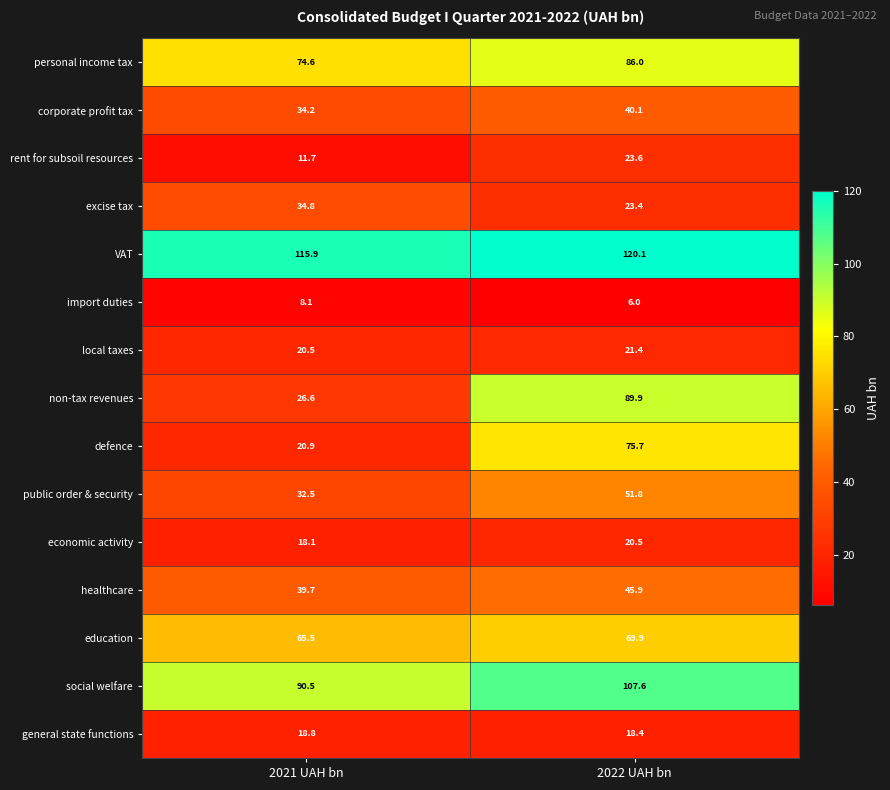

What is the sum of the healthcare values at 2021 UAH bn and 2022 UAH bn?

85.6